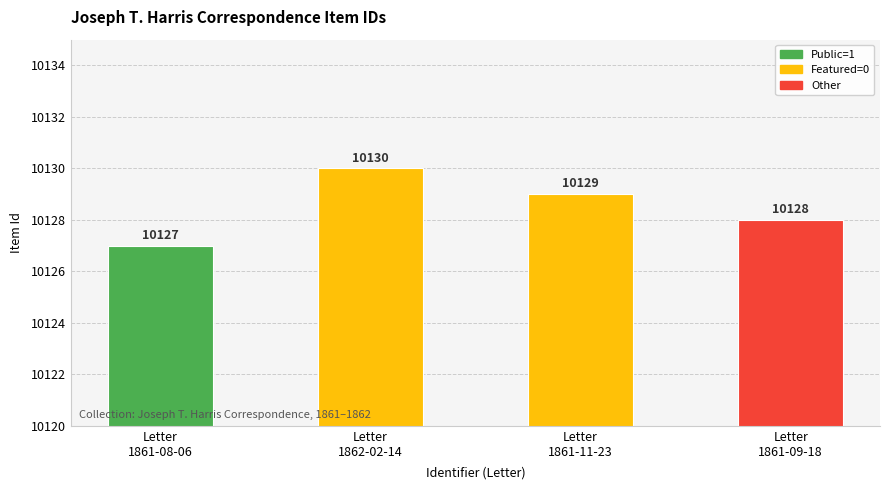

Is it true that the value at Letter
1862-02-14 is 6073?

False